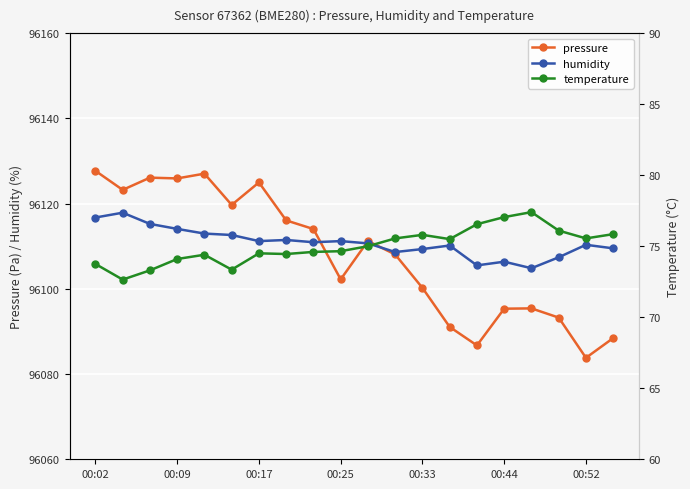

What is the average value of the temperature series?

9.0